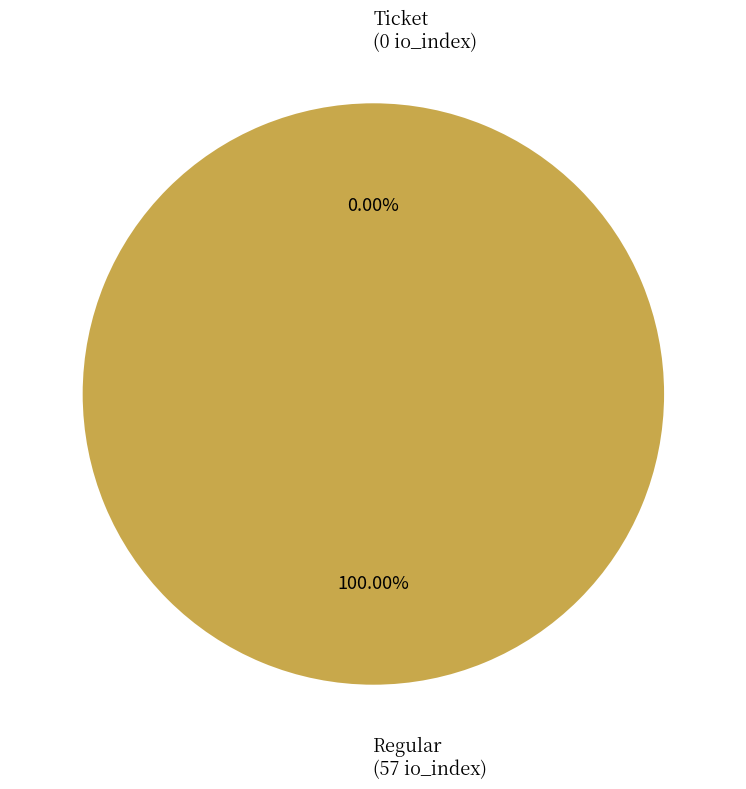

The Ticket slice represents 0% of the pie. True or false?

True